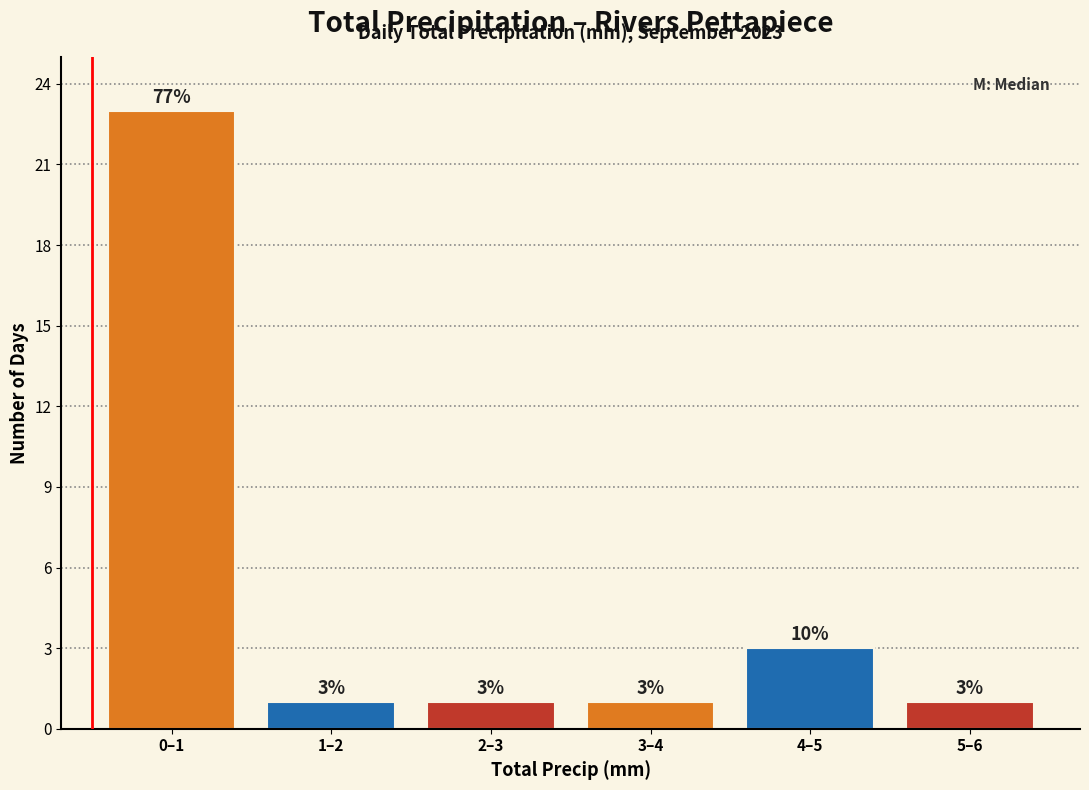

Reading left to right, transcribe all the data shown in this chart.

0–1=23	1–2=1	2–3=1	3–4=1	4–5=3	5–6=1